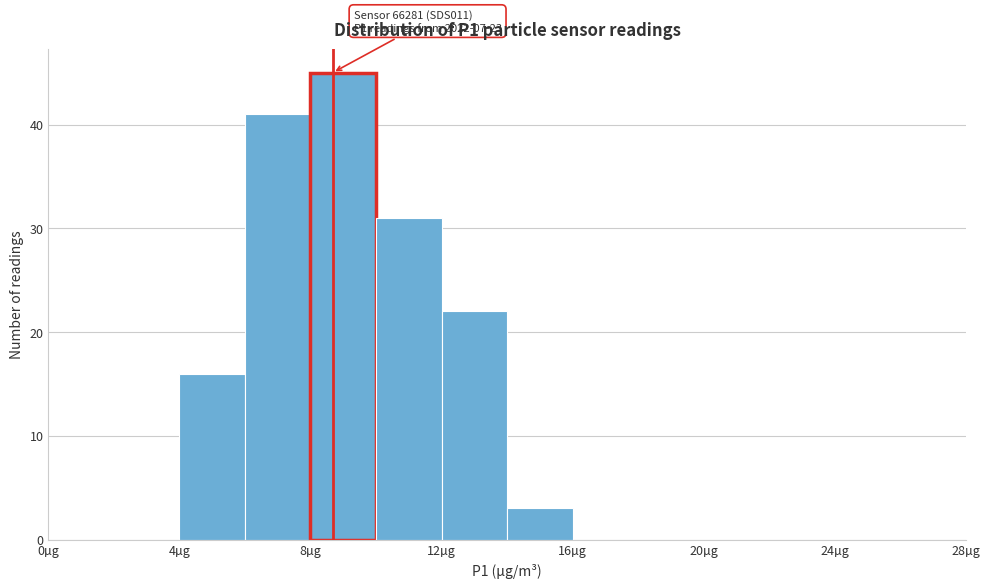

Which range on the x-axis has the tallest bar?

8 to 10